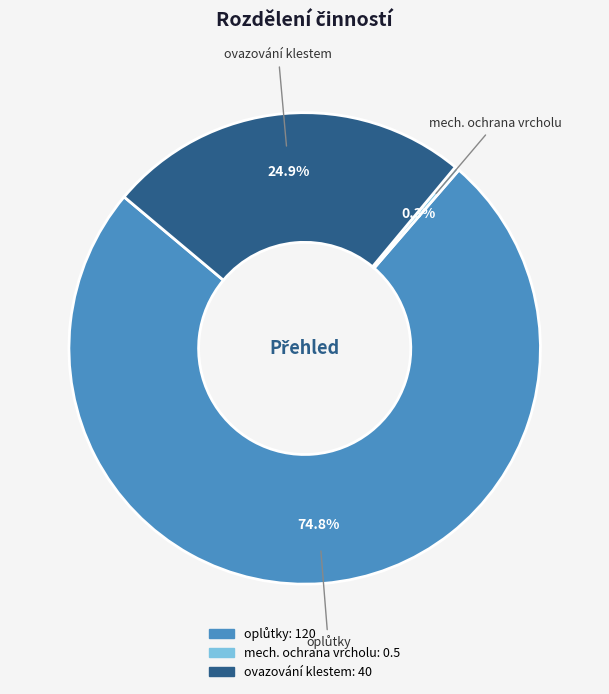

What is the smallest slice in the pie chart?

mech. ochrana vrcholu